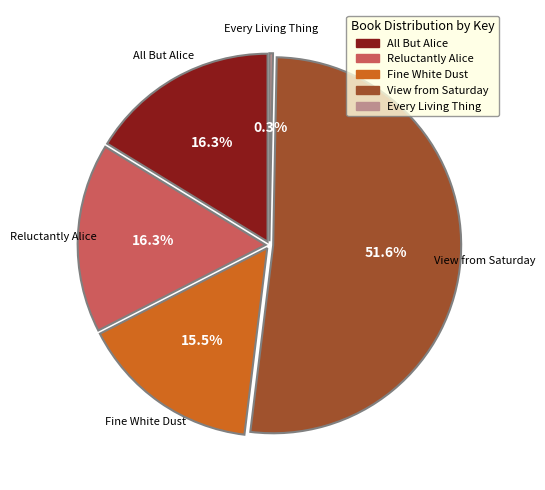

Combined, do Reluctantly Alice and Fine White Dust account for over 50%?

No